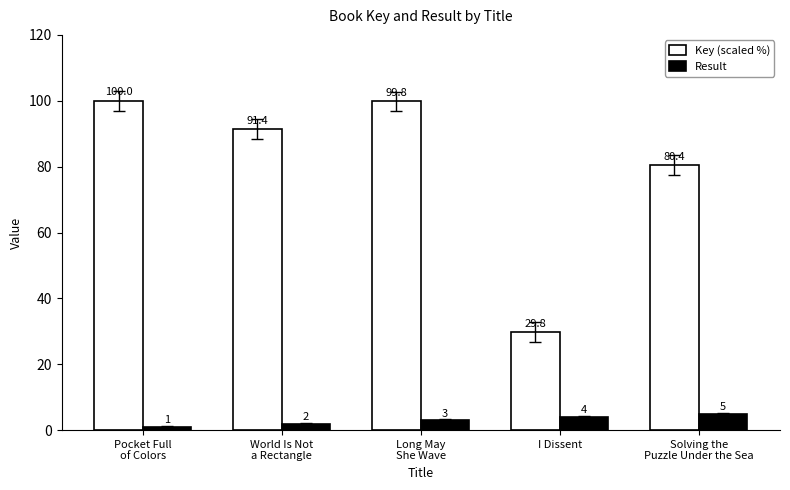

List the labels in order of Key (scaled %) value, largest first.

Pocket Full
of Colors, Long May
She Wave, World Is Not
a Rectangle, Solving the
Puzzle Under the Sea, I Dissent